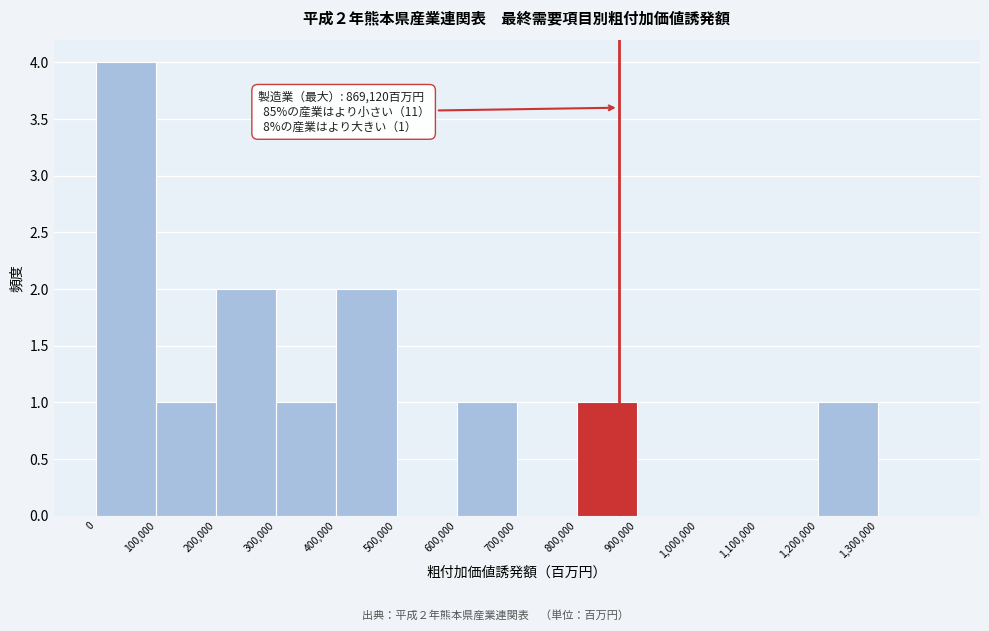

Over which range of the x-axis is the bar tallest?

0 to 100000